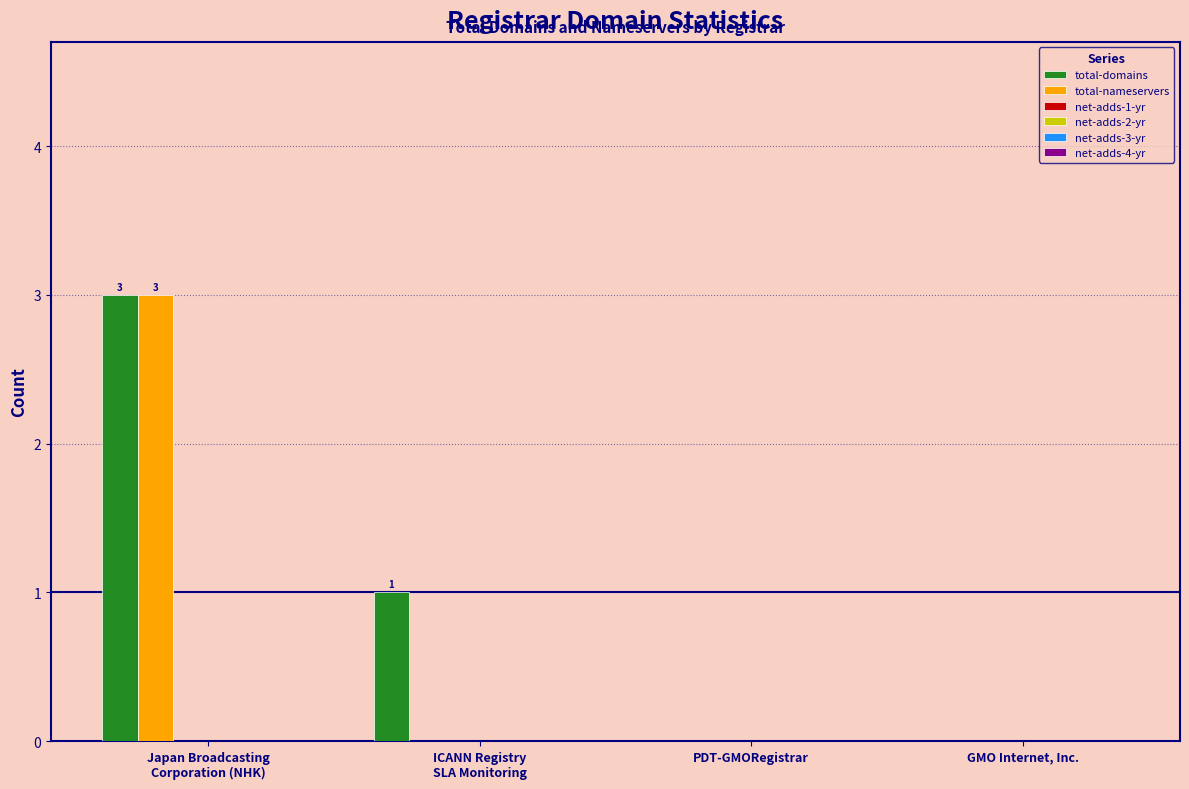

What is the sum of all total-domains values?

4